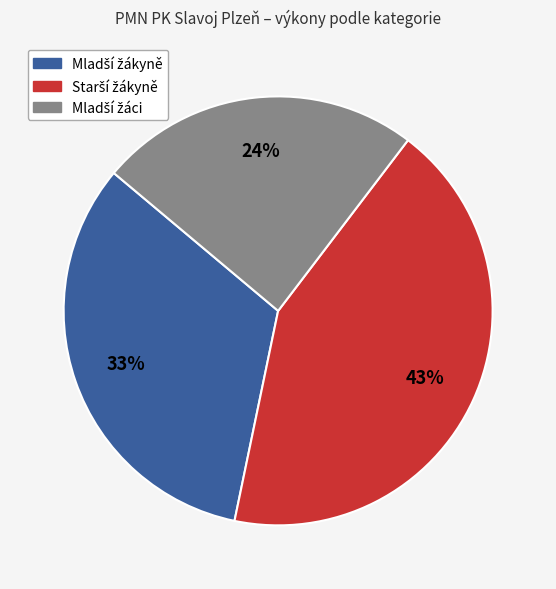

How many segments does this pie chart have?

3